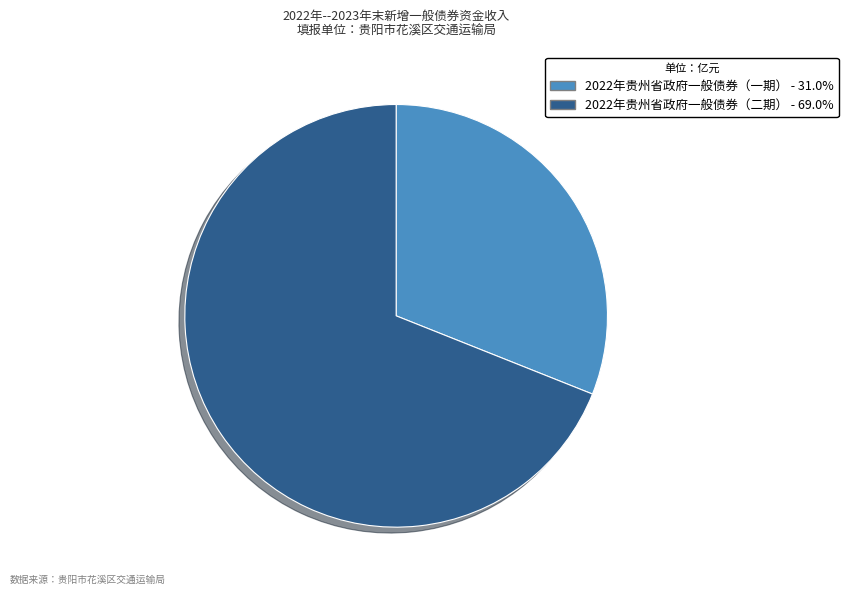

Which category has the biggest portion of the pie?

2022年贵州省政府一般债券（二期）